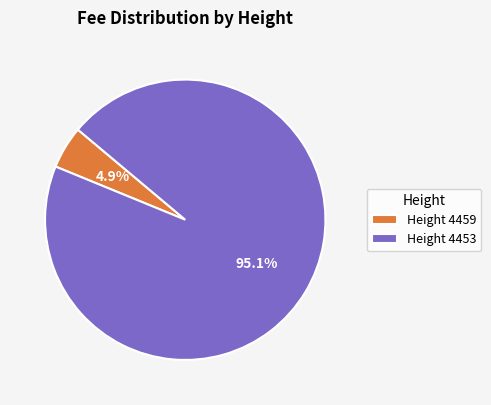

How much of the chart is everything except Height 4459?

95.1%